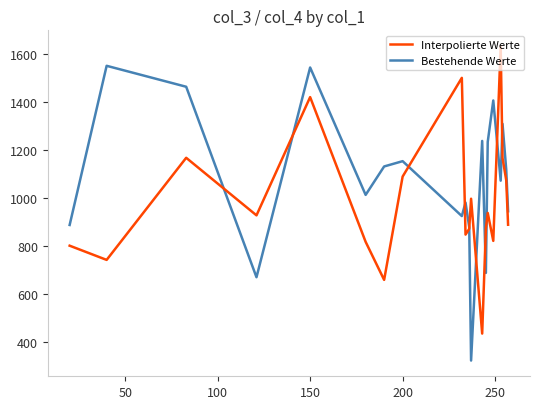

Does the chart have visible grid lines?

No